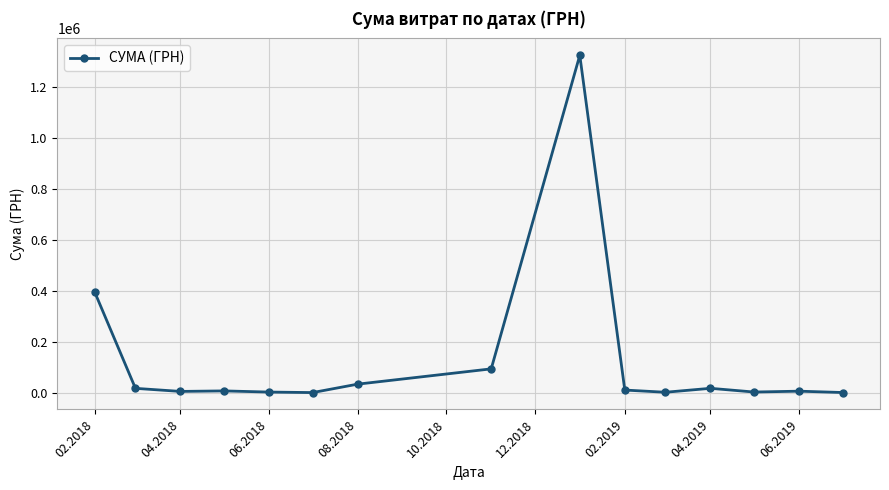

What is the maximum value shown in the chart?

1324416.5